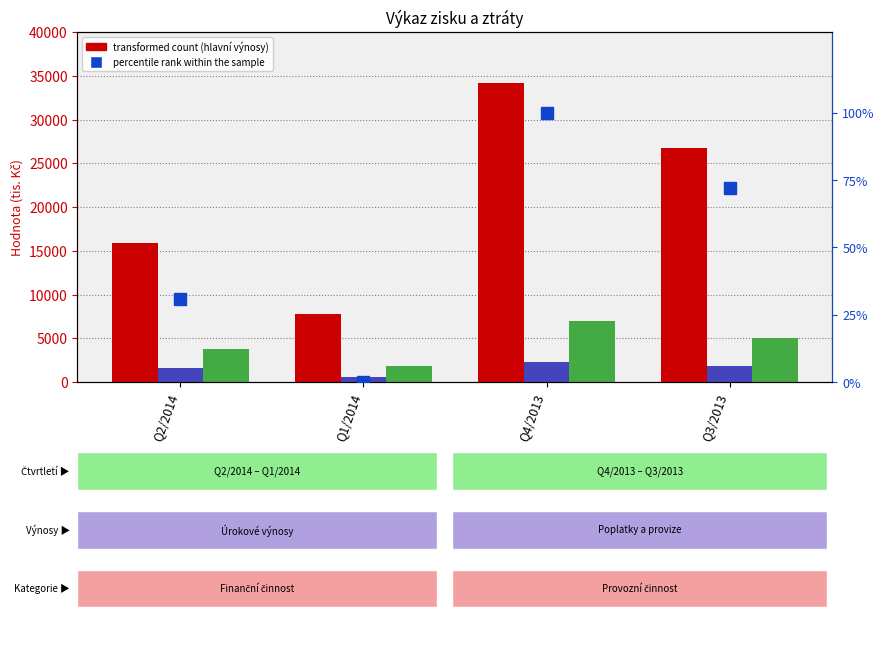

Are the bars grouped side by side (vs. stacked)?

Yes